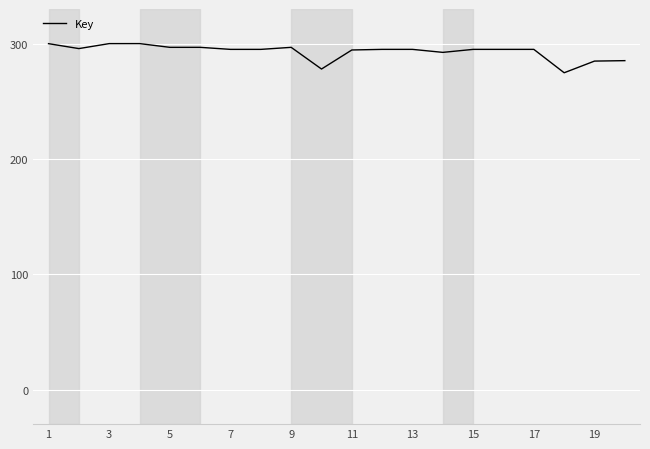

What is the difference between the maximum and minimum values?

25.3